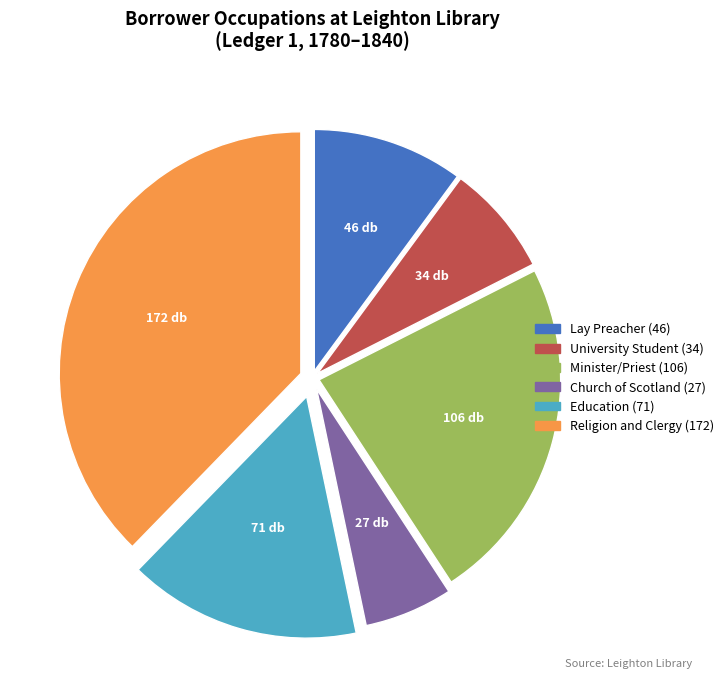

Is there a majority slice in this chart?

No